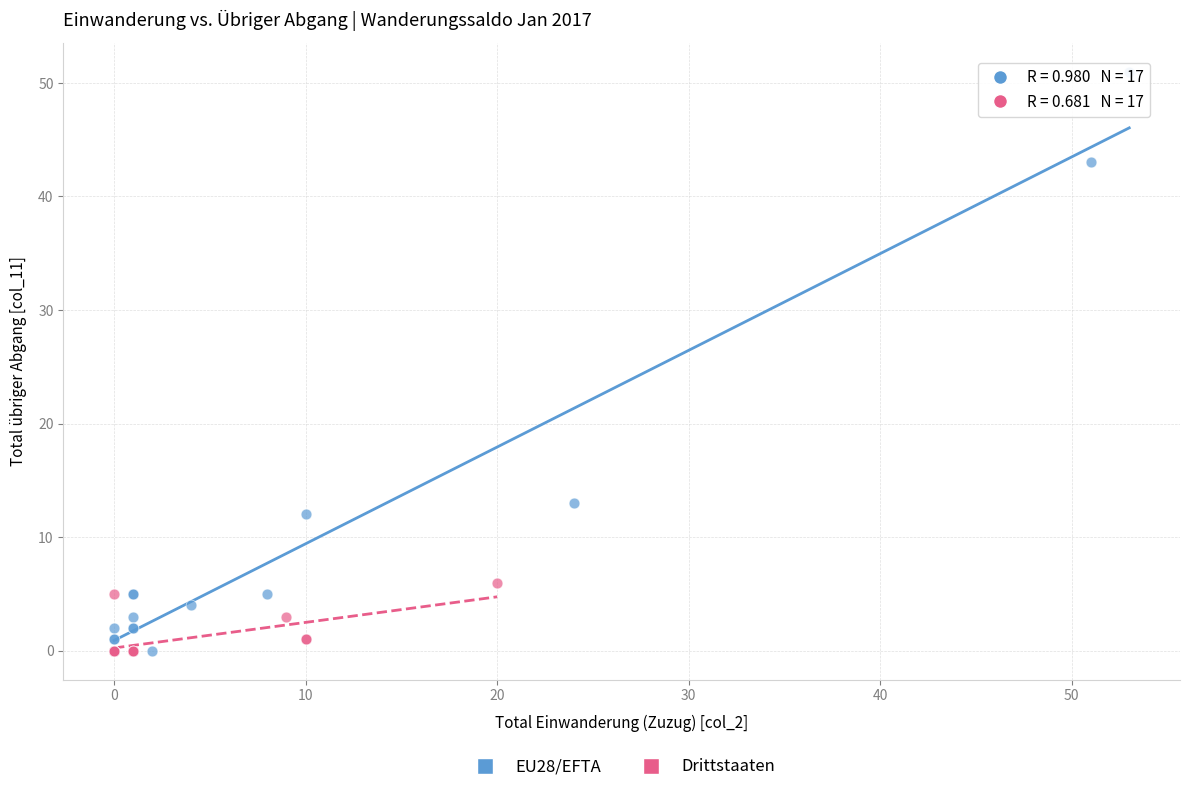

Which series contains the highest Y value?

EU28/EFTA